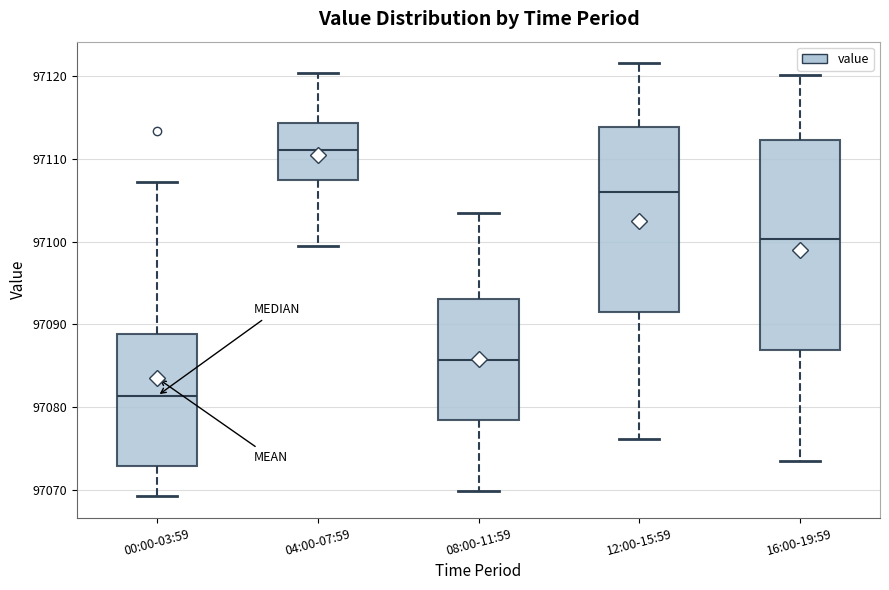

Reading left to right, transcribe this box plot: for each box, give where its median line is, the range the box spans, and where its two whiskers end, as read against the y-axis. The values are not printed on the chart, so give them approximately, as read against the axis.

00:00-03:59: median 97081, box 97073 to 97089, whiskers 97069 to 97107
04:00-07:59: median 97111, box 97107 to 97114, whiskers 97099 to 97120
08:00-11:59: median 97086, box 97078 to 97093, whiskers 97070 to 97103
12:00-15:59: median 97106, box 97092 to 97114, whiskers 97076 to 97122
16:00-19:59: median 97100, box 97087 to 97112, whiskers 97073 to 97120